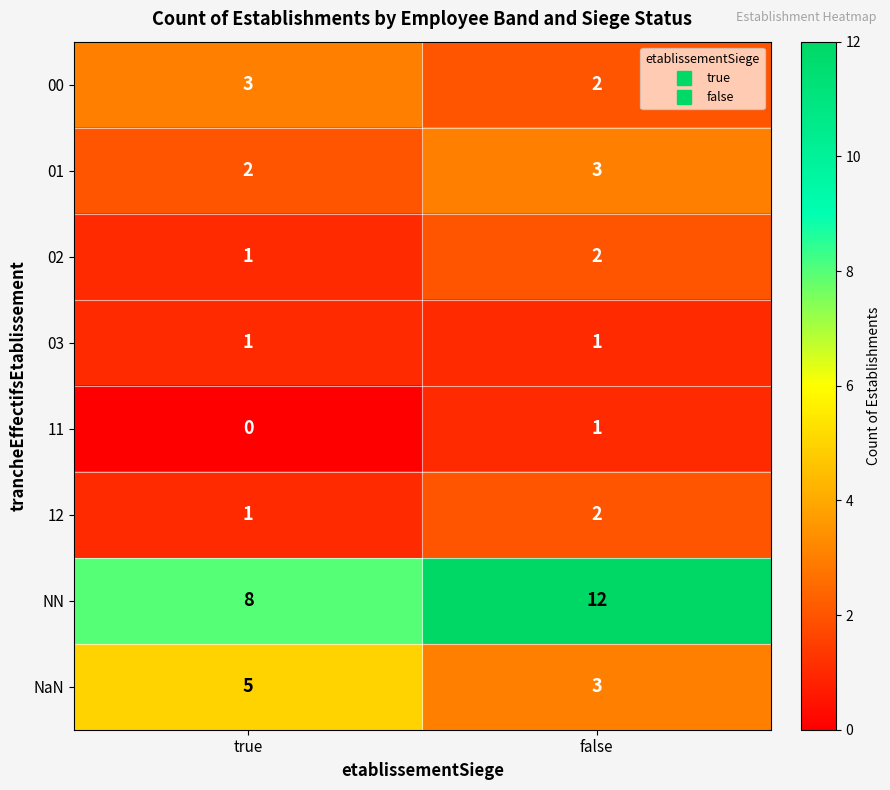

Which series has the largest range (max minus min)?

NN